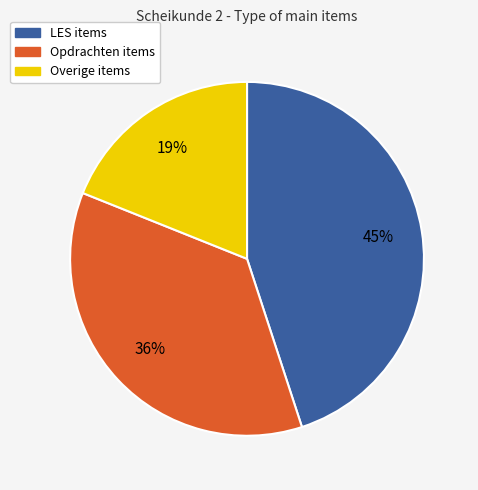

Do Overige items and LES items together represent more than half of the pie?

Yes